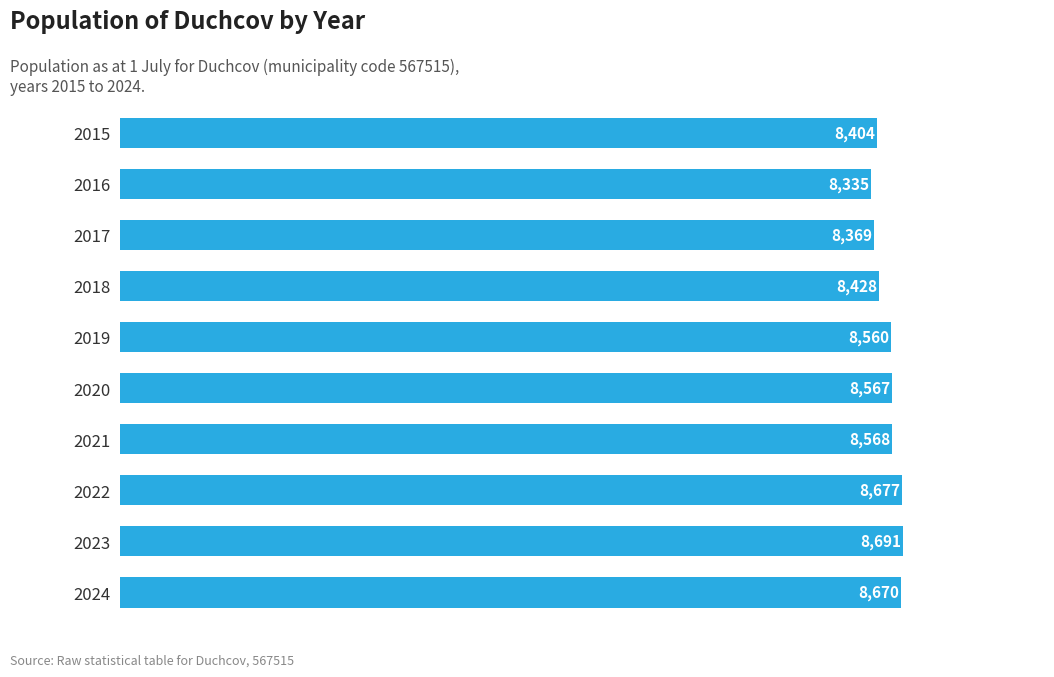

Where is the data nearest to the value 8513?

2019